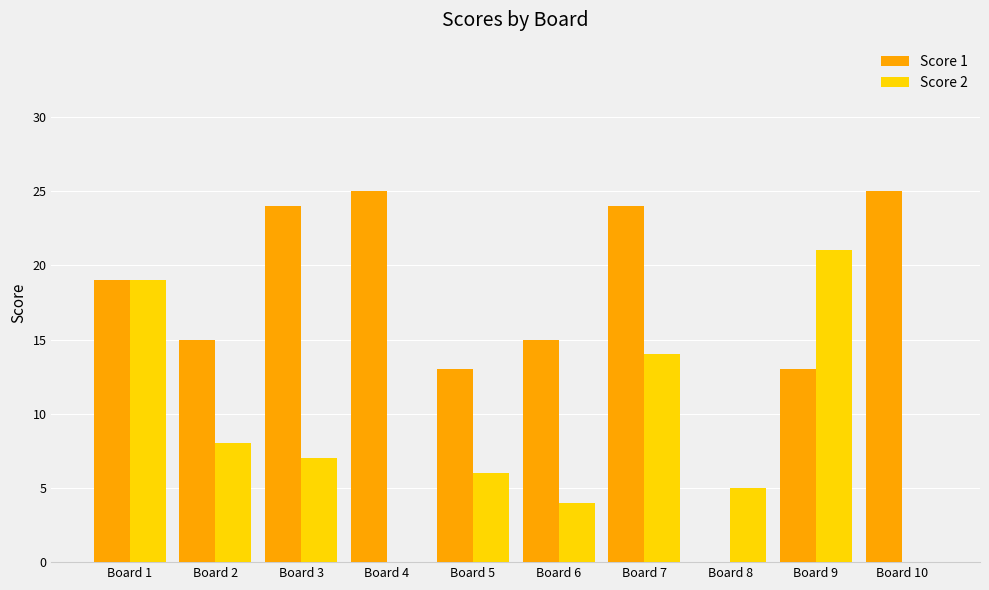

What is the maximum value shown in the chart?

25